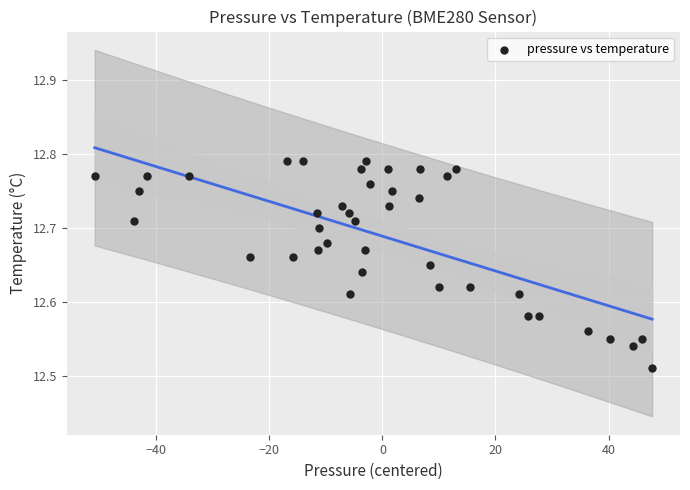

What is the range of X values (max minus min)?

98.6